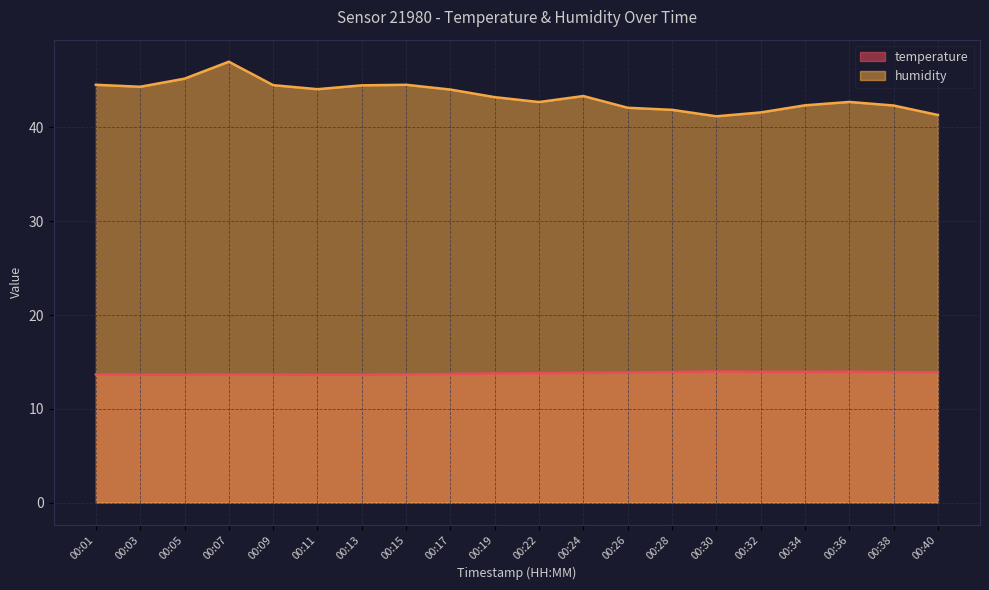

Which series has the largest range (max minus min)?

humidity